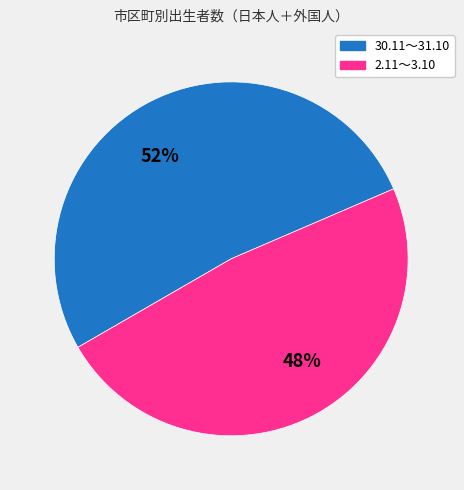

What percentage is the 30.11～31.10 slice, to the nearest percent?

52%